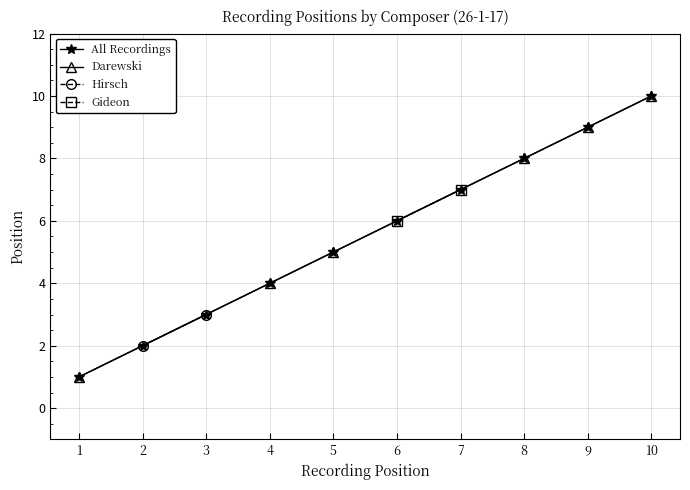

How many lines are shown in the chart?

1